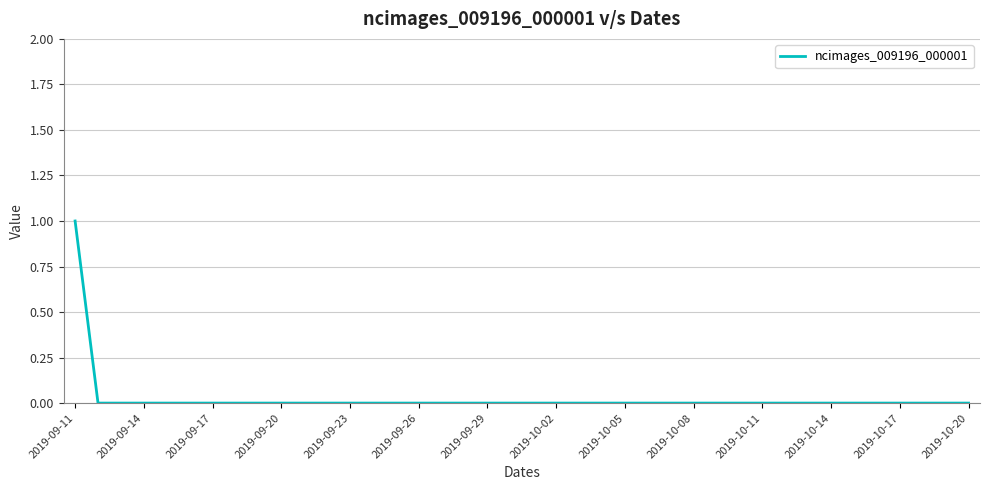

Does the chart have visible grid lines?

Yes